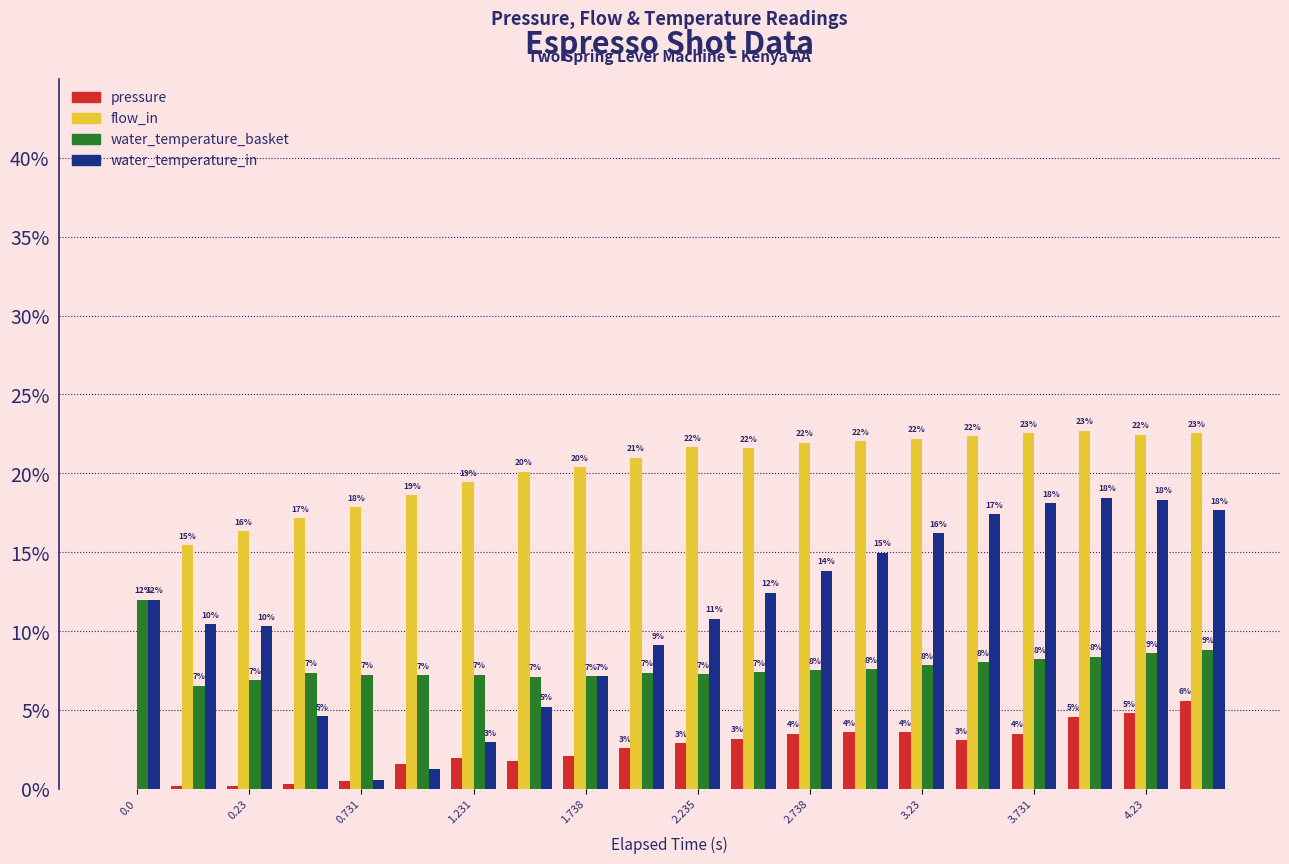

Which series has the widest spread of values?

flow_in